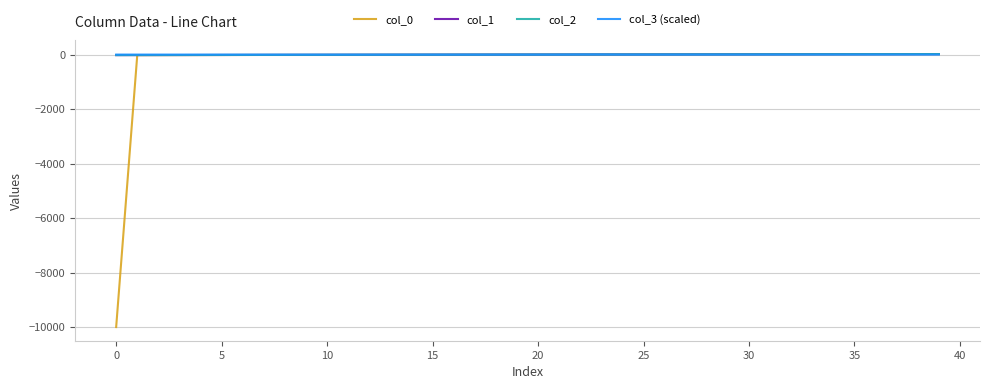

Which series has the largest range (max minus min)?

col_0